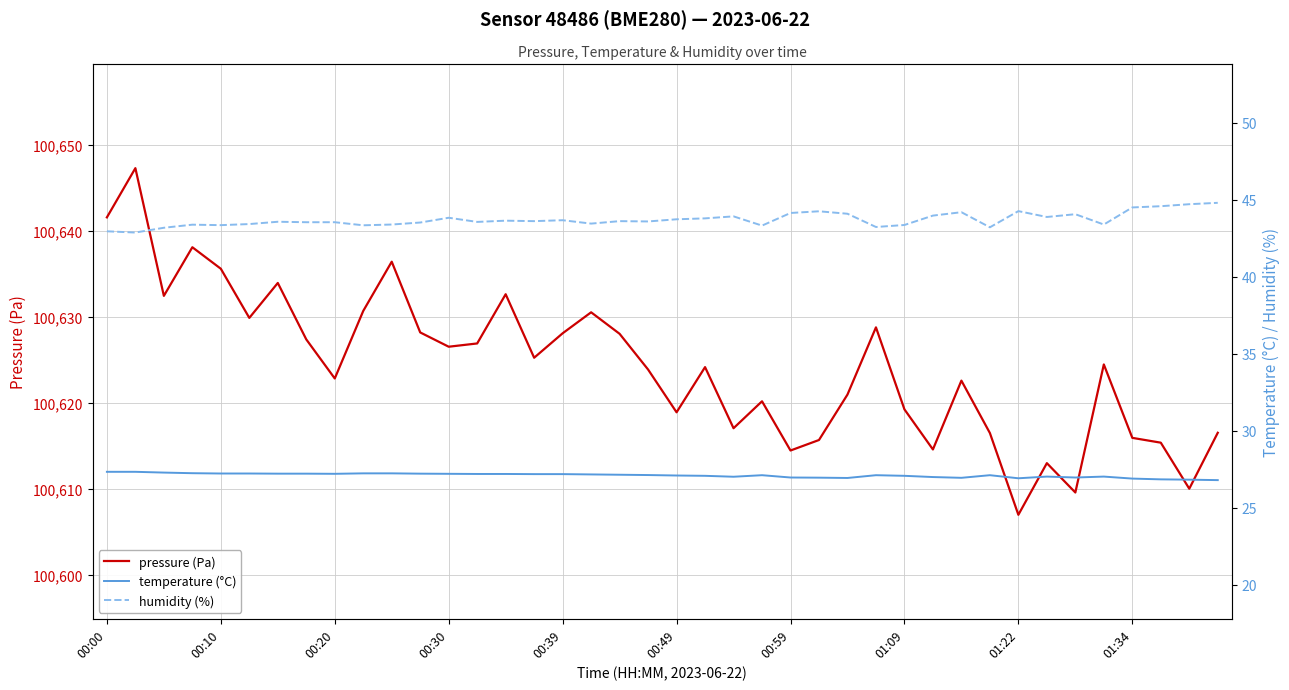

What is the highest value of the pressure (Pa) series?

100647.3